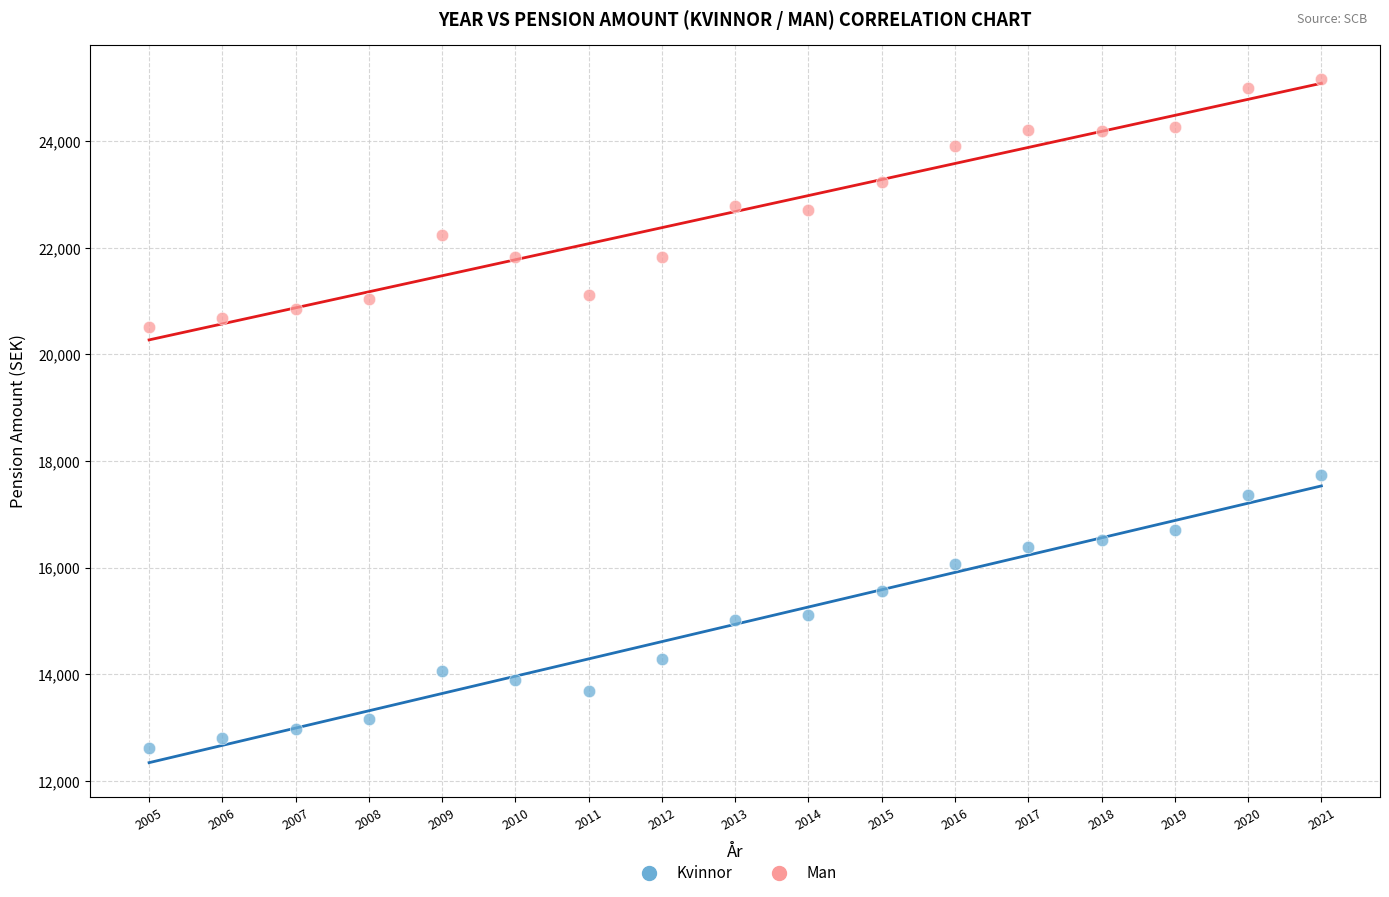

Which series contains the lowest Y value?

Kvinnor